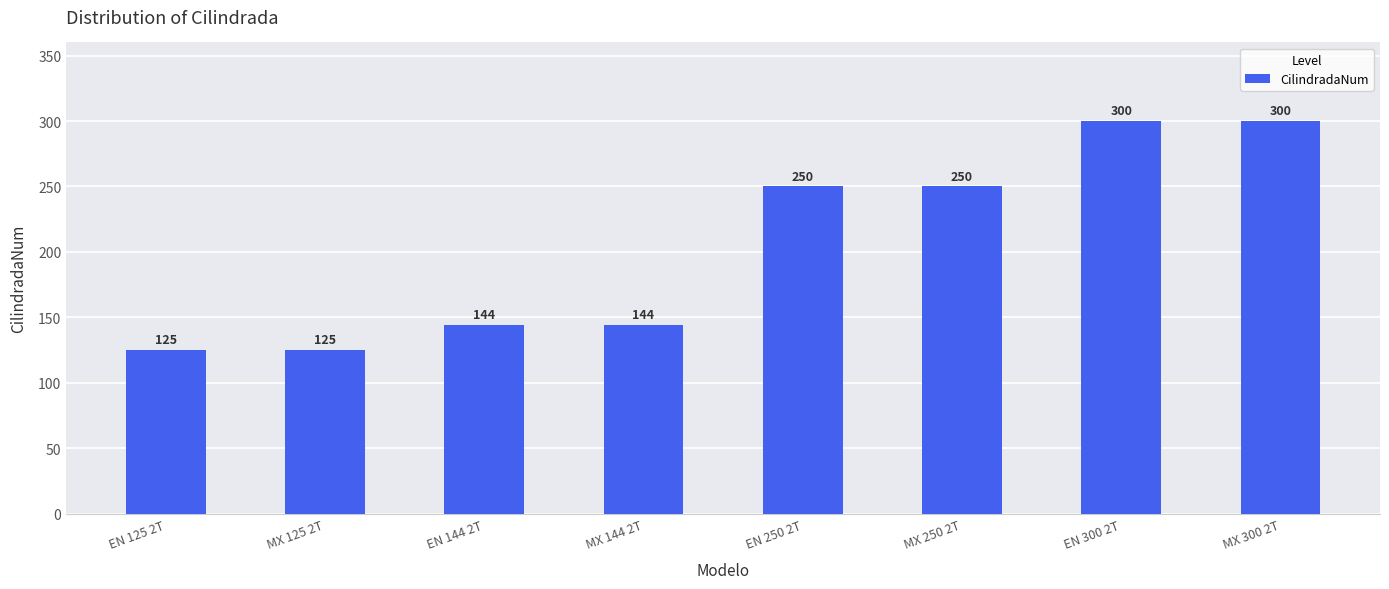

How many values are below 250?

4